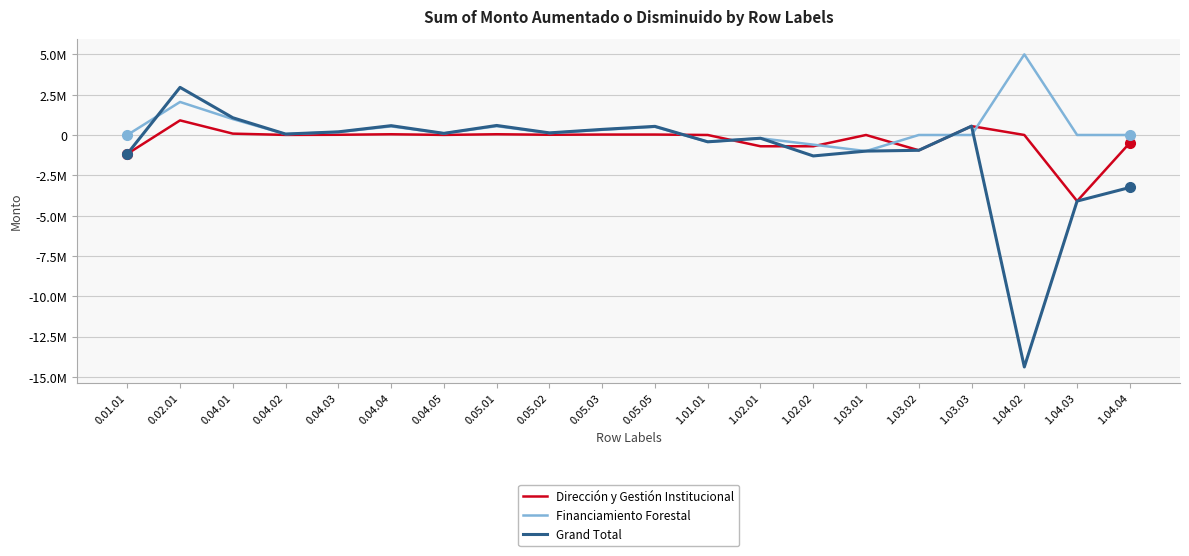

Is the value of Grand Total at 0.05.03 greater than the value of Dirección y Gestión Institucional at 1.01.01?

Yes